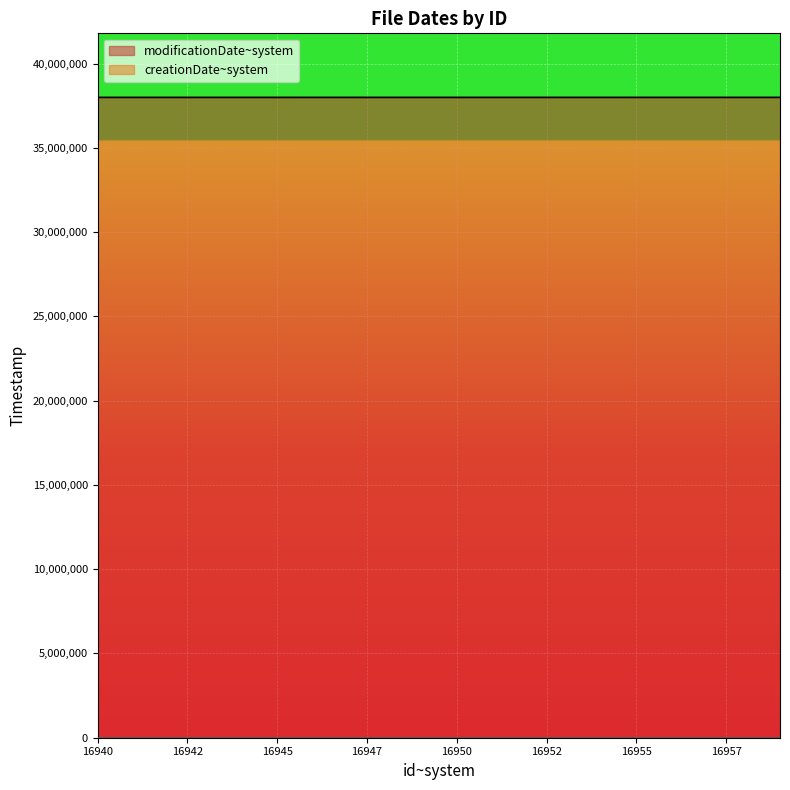

Which has a higher value, 16953 or 16959?

16953